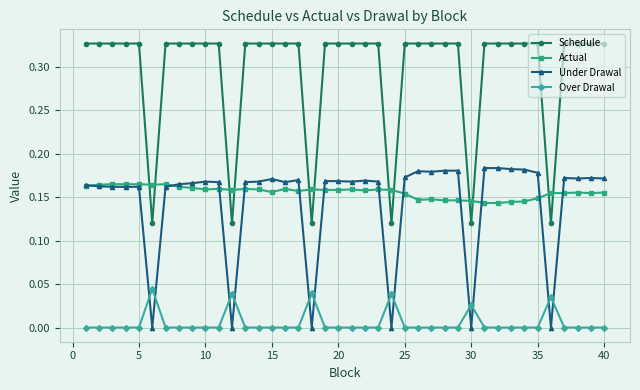

Rank the series by their maximum value, from highest to lowest.

Schedule, Under Drawal, Actual, Over Drawal